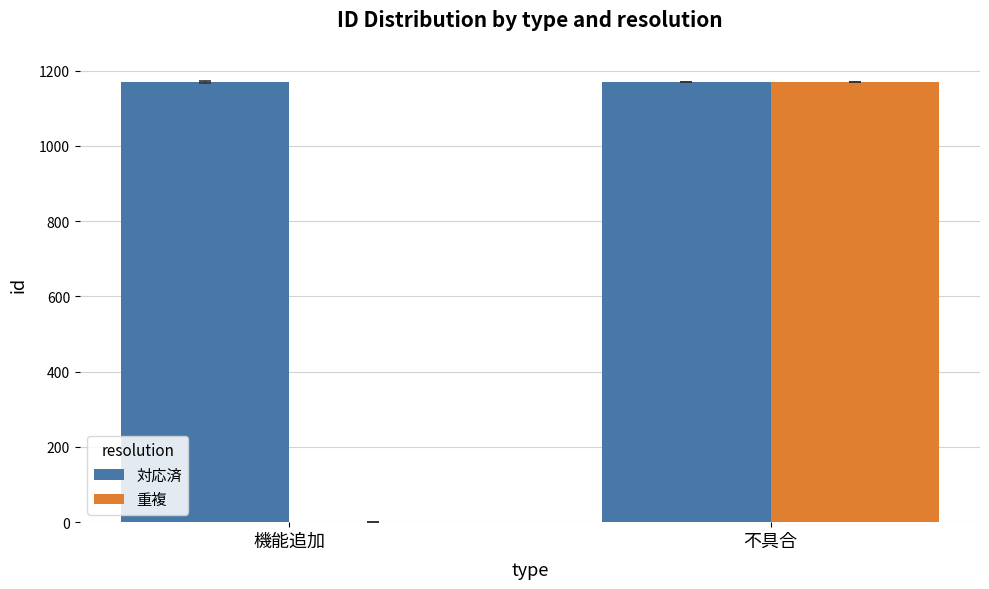

The 重複 series shows 0.0 at 機能追加. True or false?

True